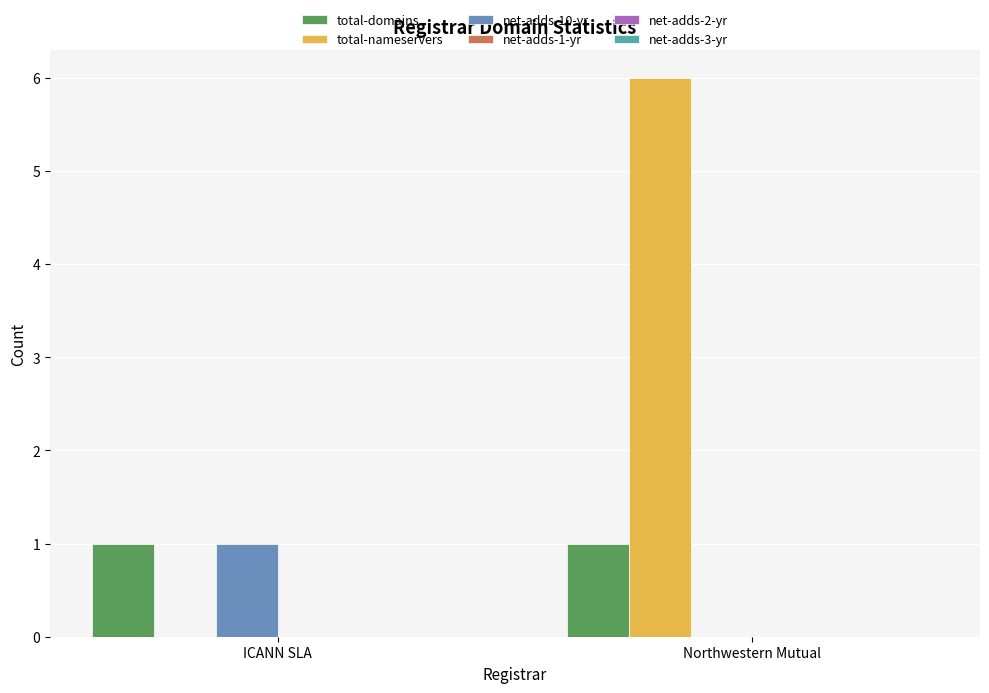

What is the label of the 1st bar from the left?

ICANN SLA